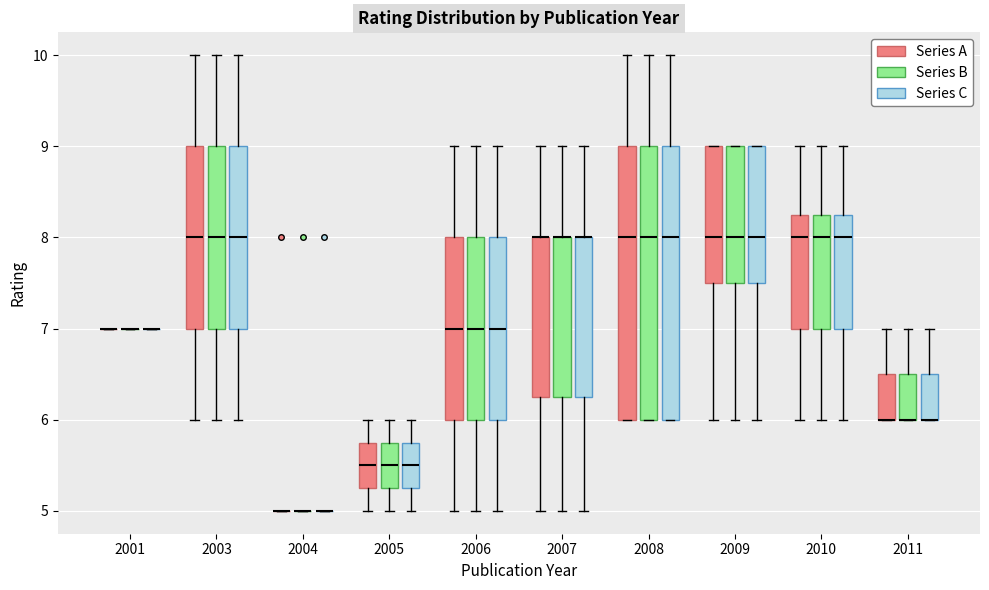

Where does the lower whisker of the box for 2006 (Series C) end on the y-axis? The values are not printed on the chart, so give them approximately, as read against the axis.

5.0